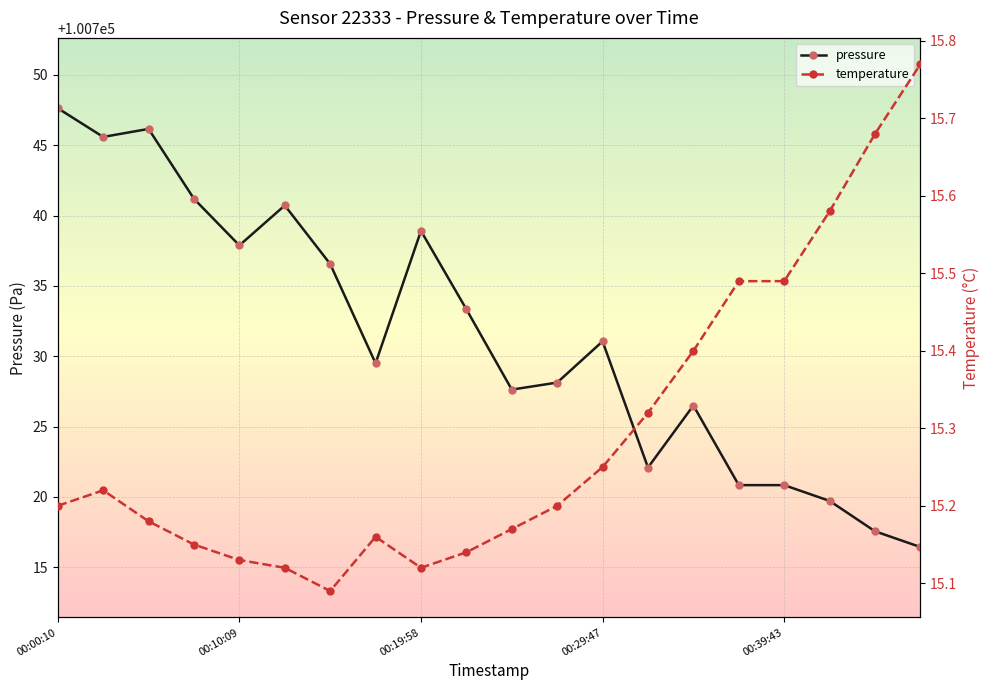

What is the difference between the temperature values at 00:39:43 and 13?

0.2